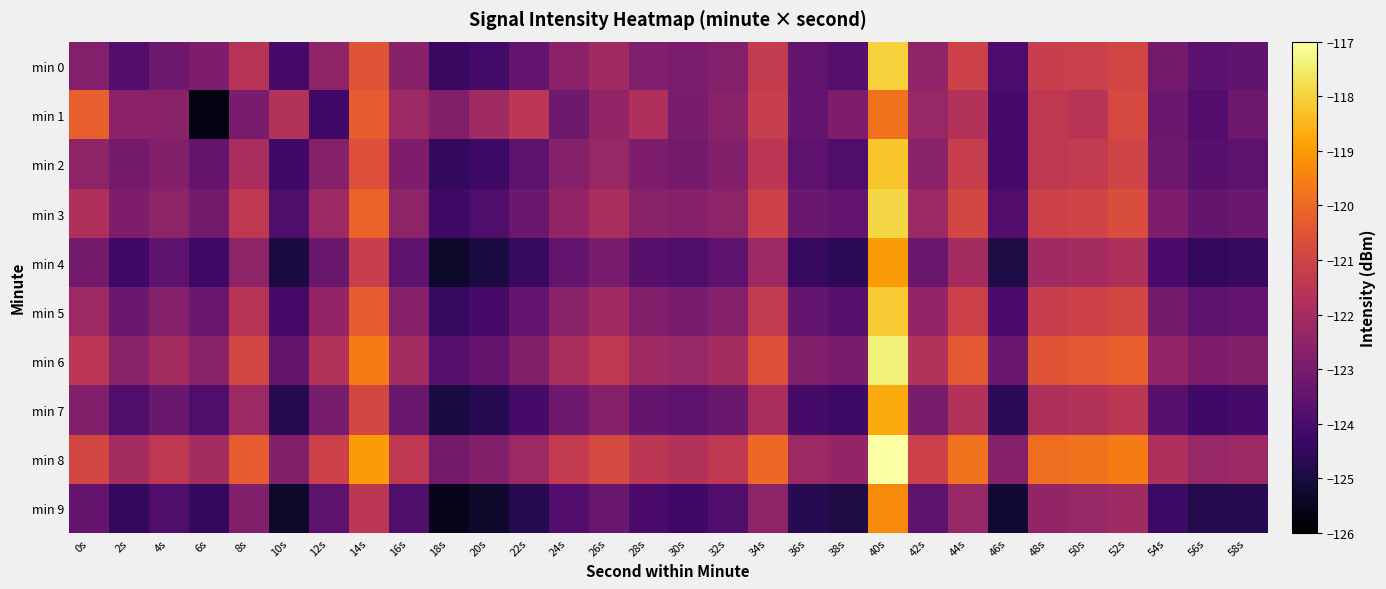

Rank the series at 48s from highest to lowest value.

min 8, min 6, min 3, min 5, min 0, min 1, min 2, min 7, min 4, min 9